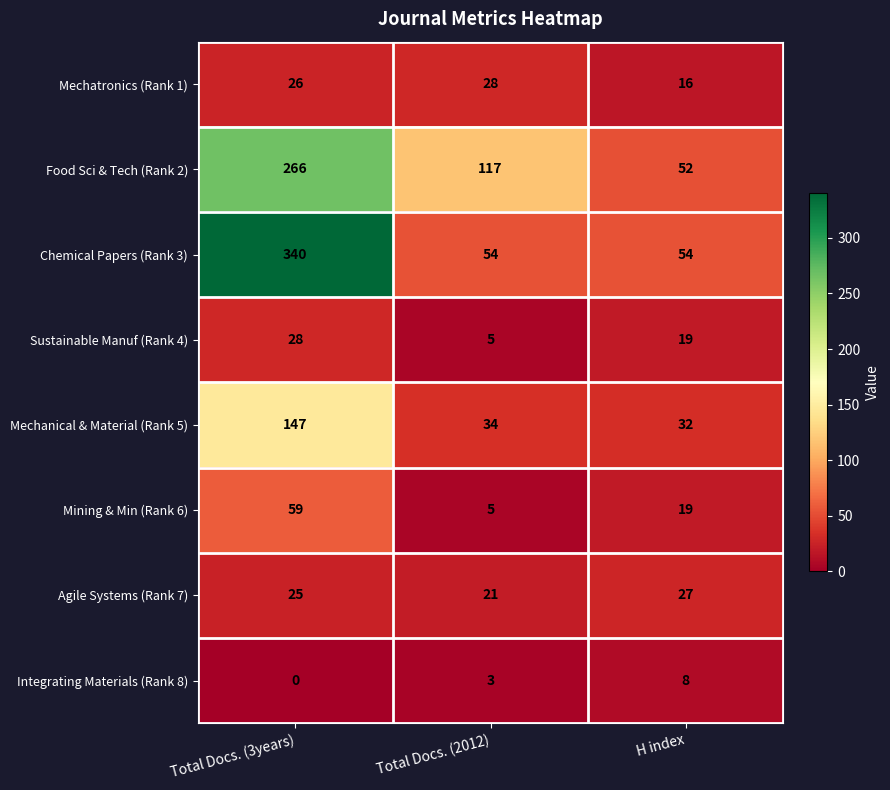

Between Total Docs. (2012) and H index, which series saw the biggest shift?

Food Sci & Tech (Rank 2)